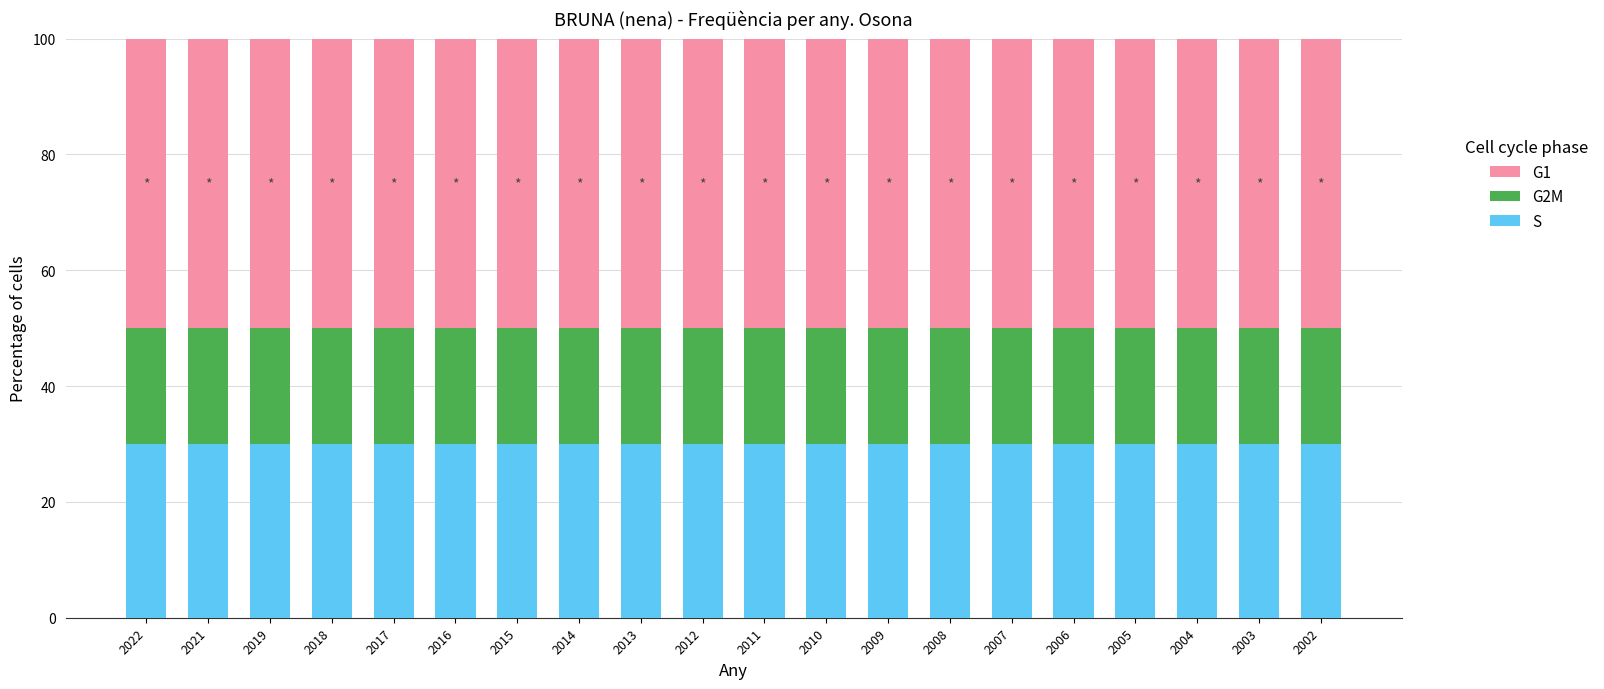

What is the lowest value of the S series?

30